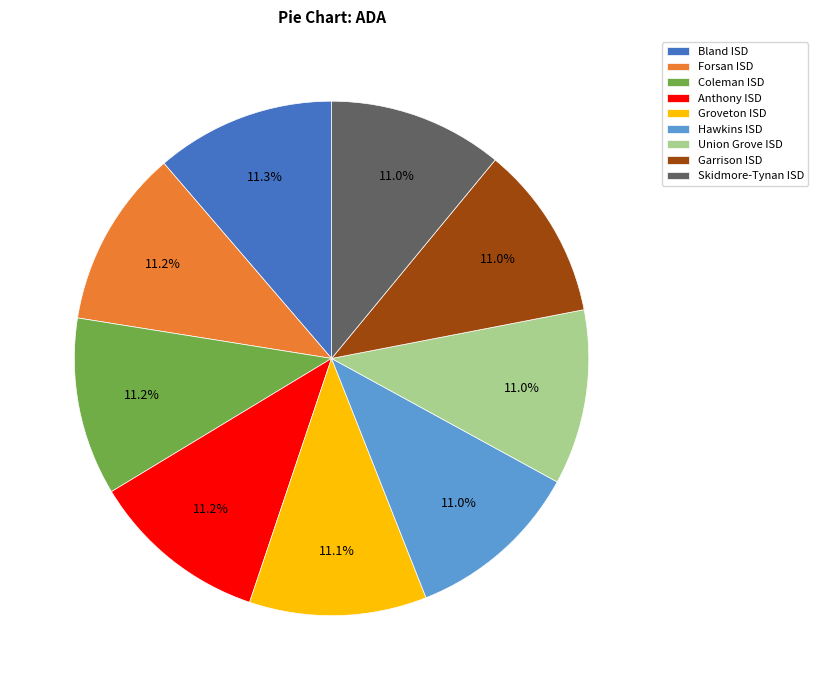

Is there any slice that represents more than half of the pie?

No